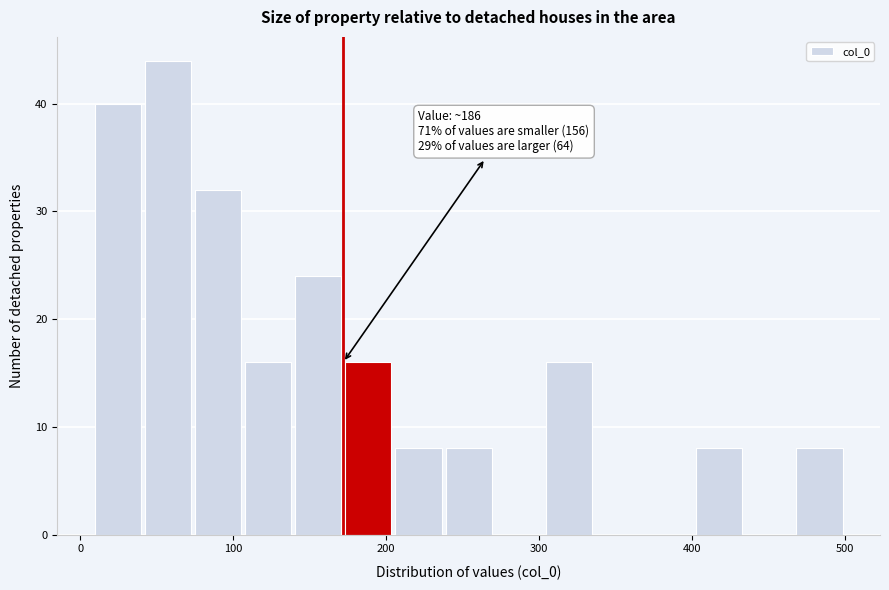

Around what value on the x-axis is the tallest bar? Give the approximate position of its centre, as read against the axis.

60